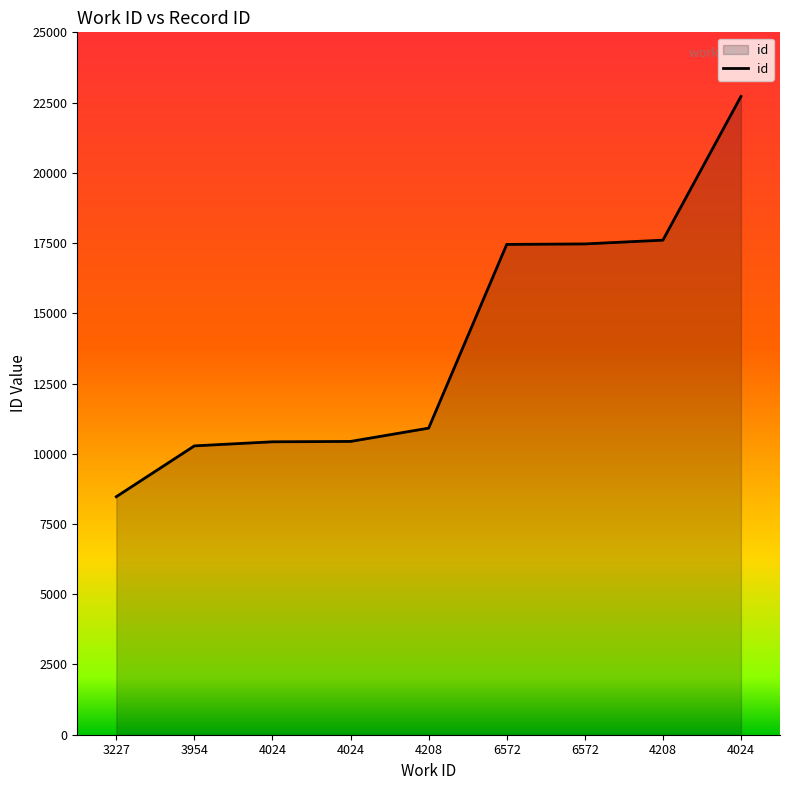

Reading right to left, list all the values displayed in this chart.

22720	17603	17469	17451	10912	10439	10426	10281	8472